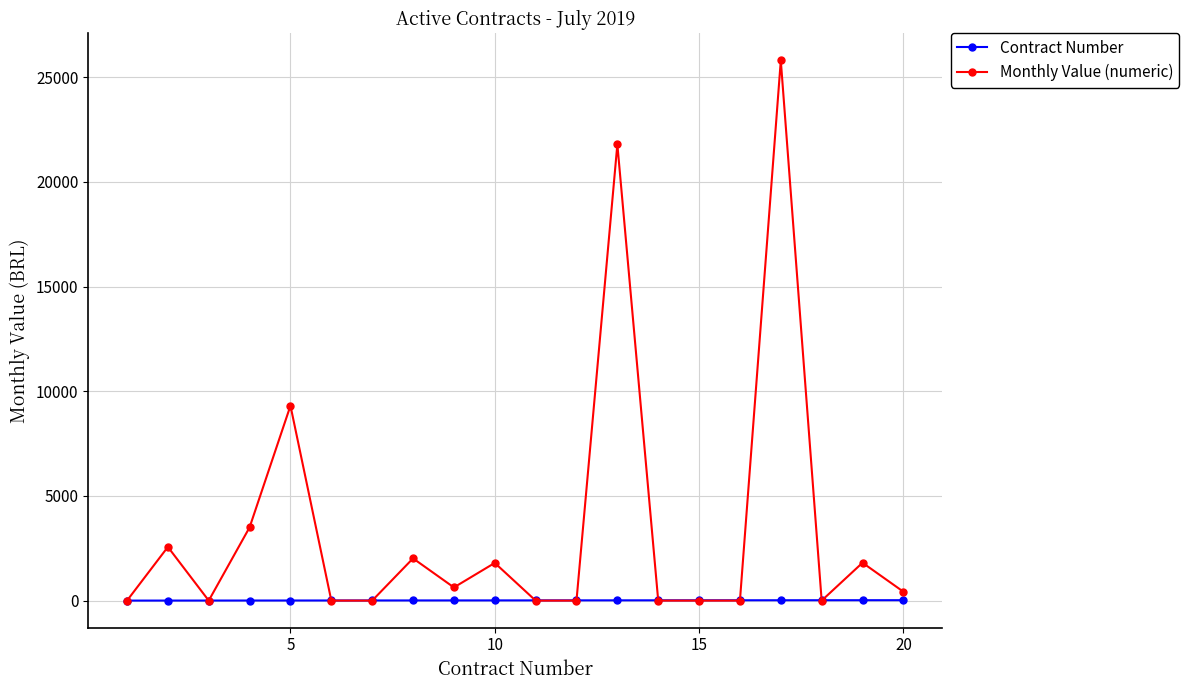

What is the value of the Monthly Value (numeric) point at the 5th from the left?

9308.5